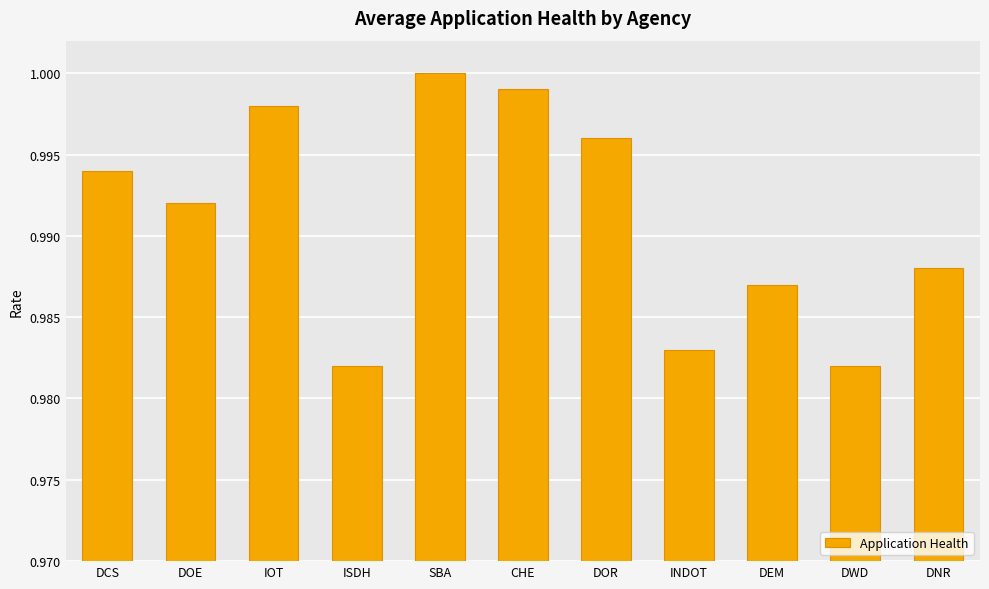

What is the label of the 5th bar from the left?

SBA